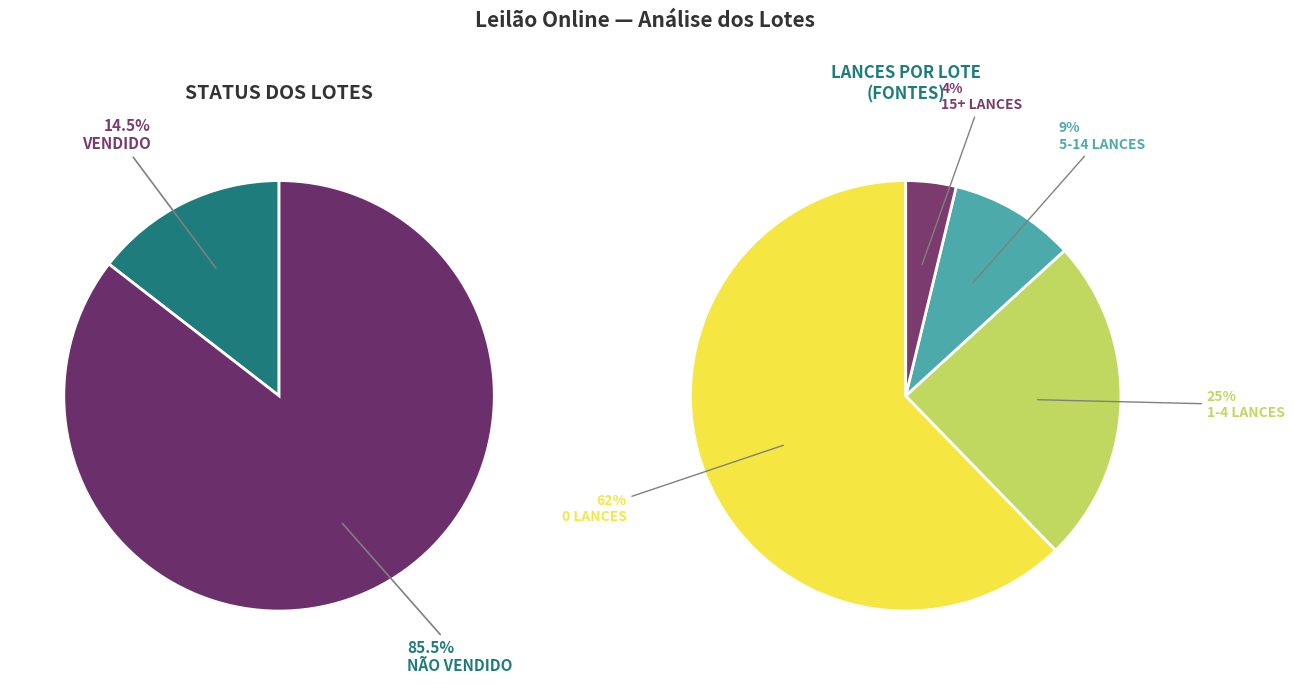

How many slices are in this pie chart?

2